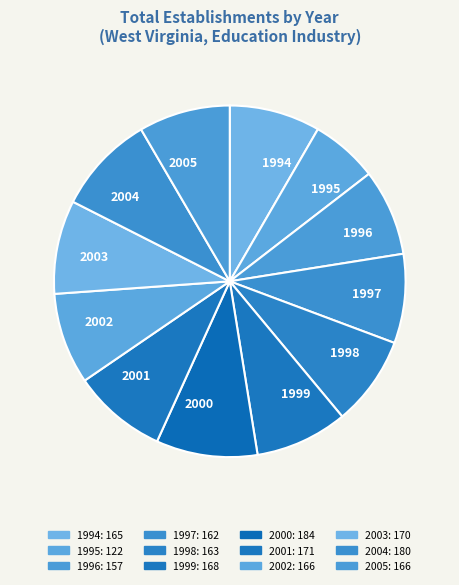

Is there a majority slice in this chart?

No